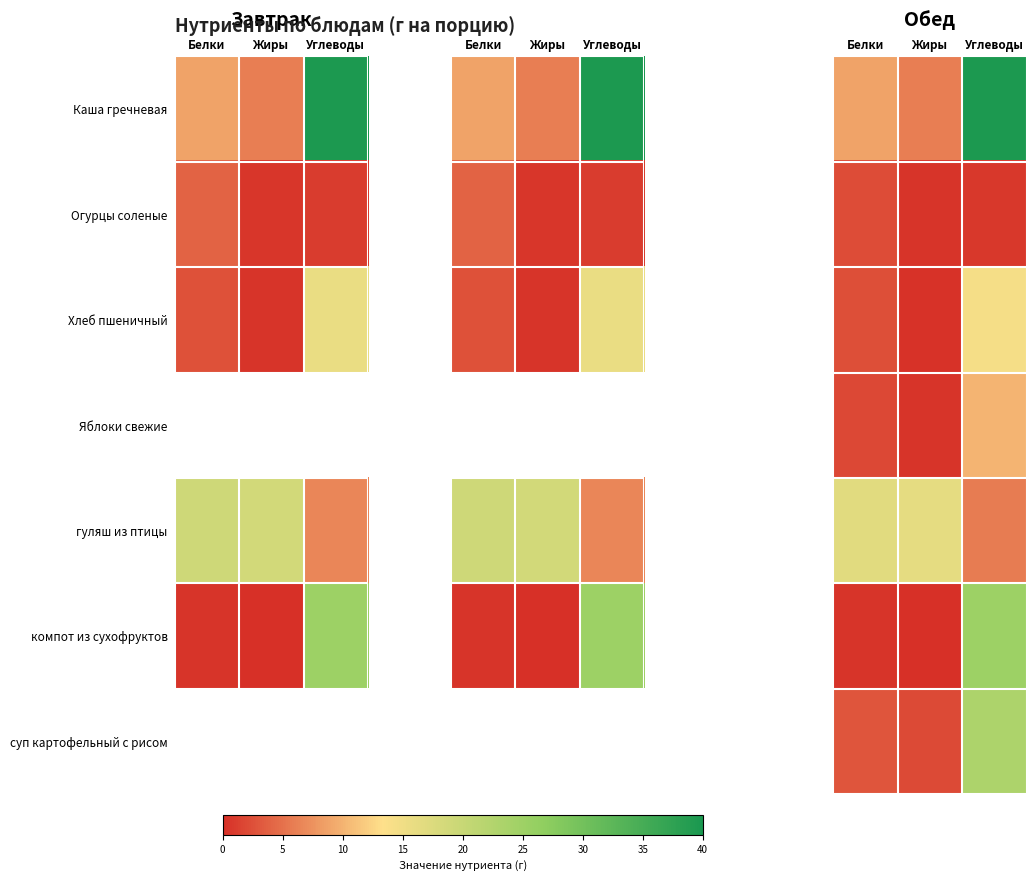

Which series has the largest total across all categories?

row_0